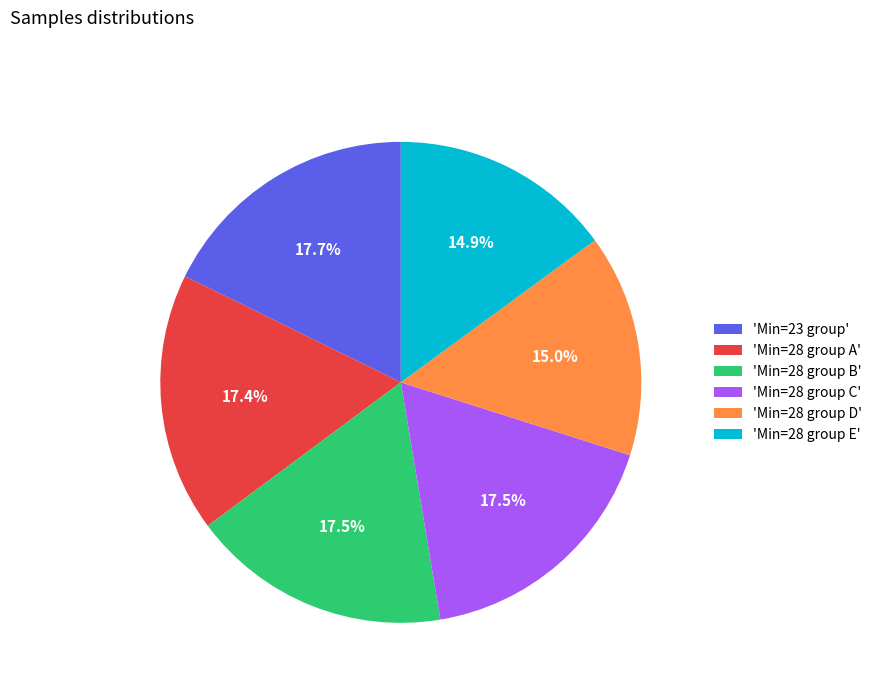

Is there a majority slice in this chart?

No